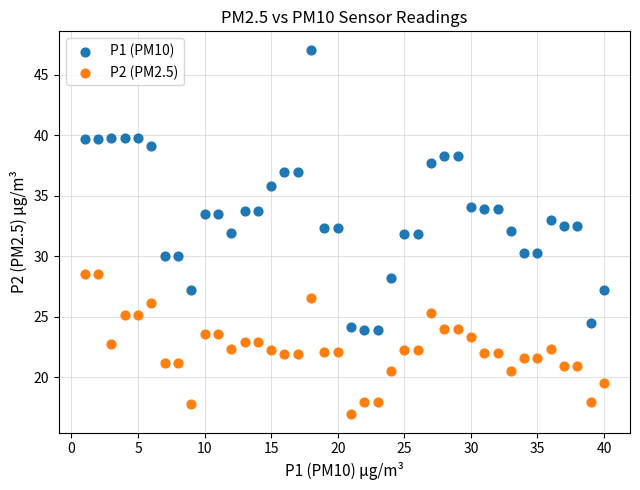

Which series has the widest spread of Y values?

P1 (PM10)